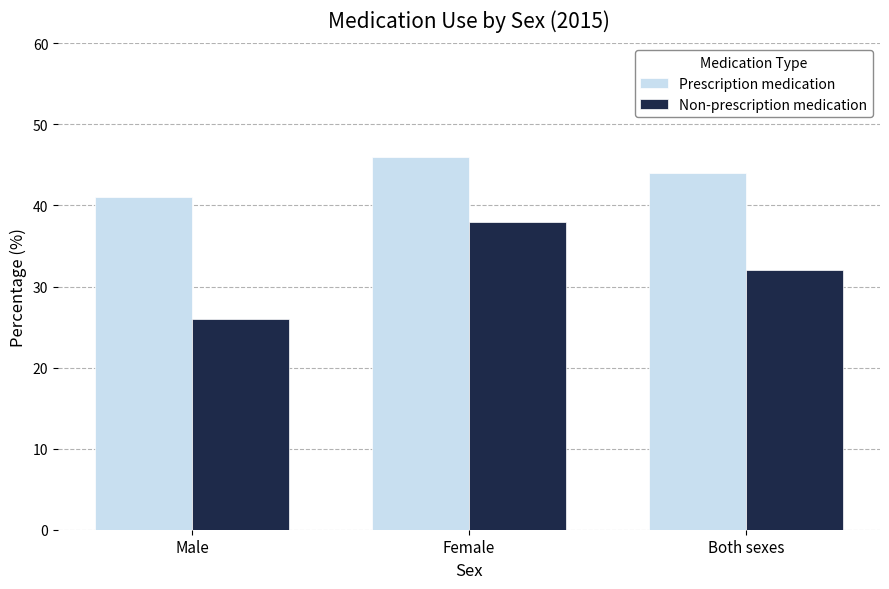

Reading left to right, list all the values displayed in this chart.

Prescription medication: Male=41	Female=46	Both sexes=44
Non-prescription medication: Male=26	Female=38	Both sexes=32